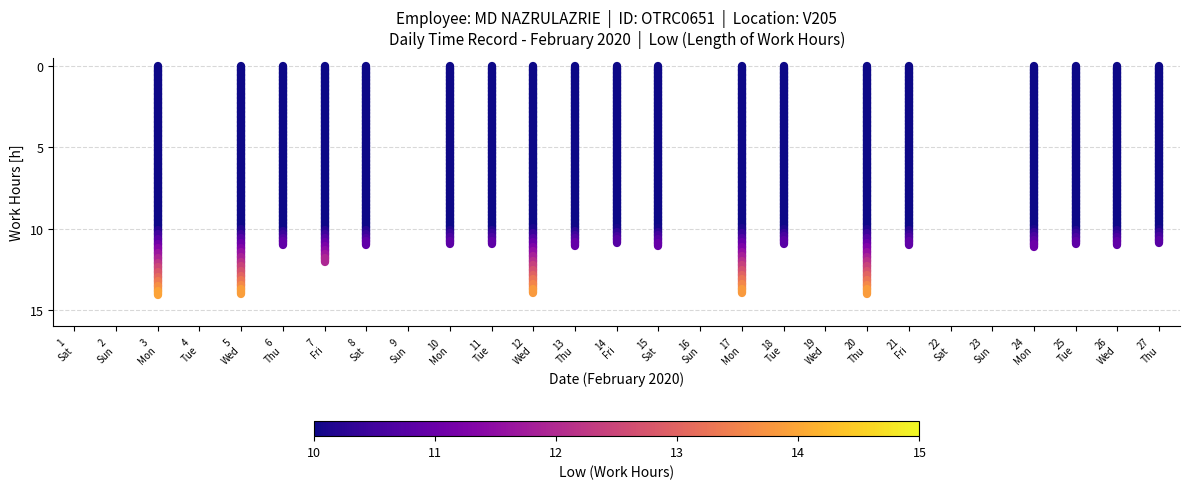

The chart shows a value of -0.0 at 3 Mon. True or false?

True